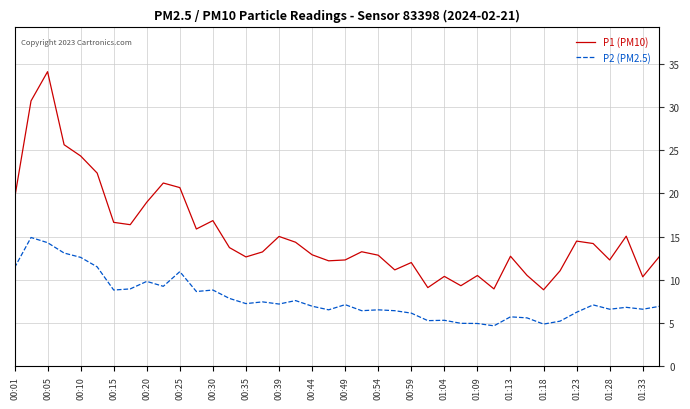

What is the greatest value displayed?

34.1